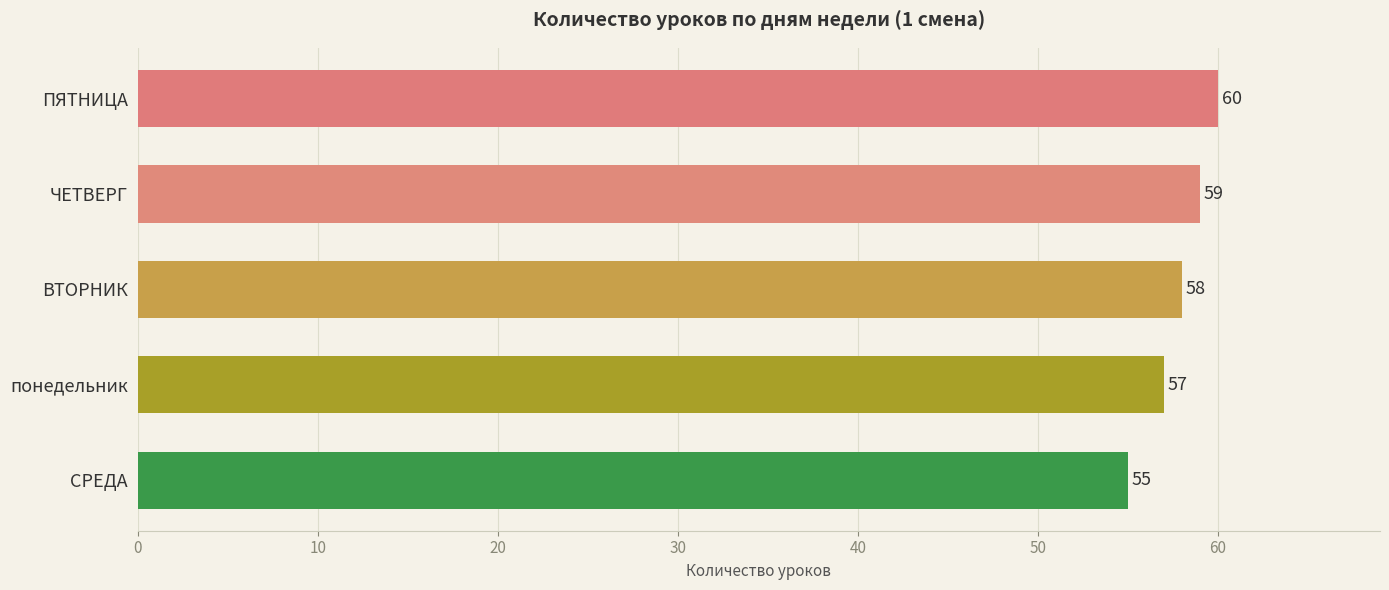

What is the difference between the maximum and minimum values?

5